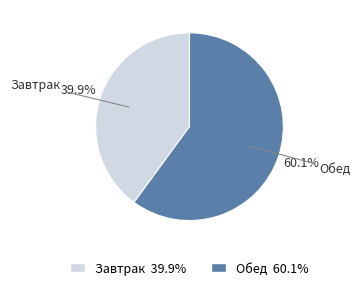

Count the number of slices in the pie.

2